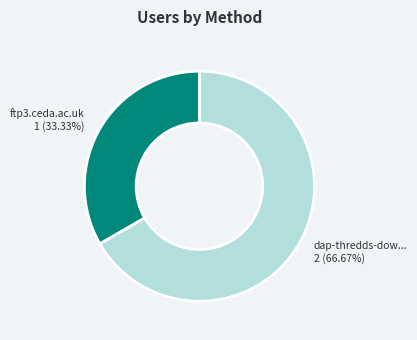

How many segments does this pie chart have?

2